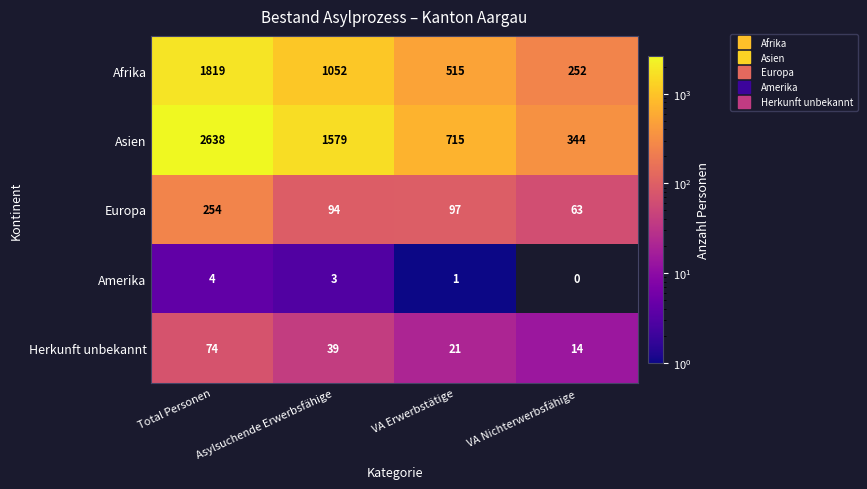

How many positive values does the Amerika series have?

3